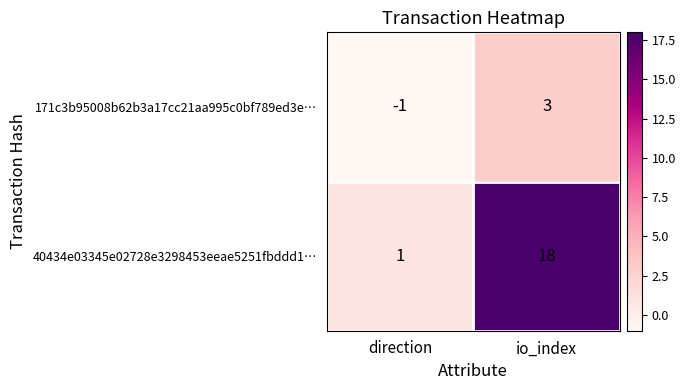

How many data points in 40434e03345e02728e3298453eeae5251fbddd1… are less than 18?

1